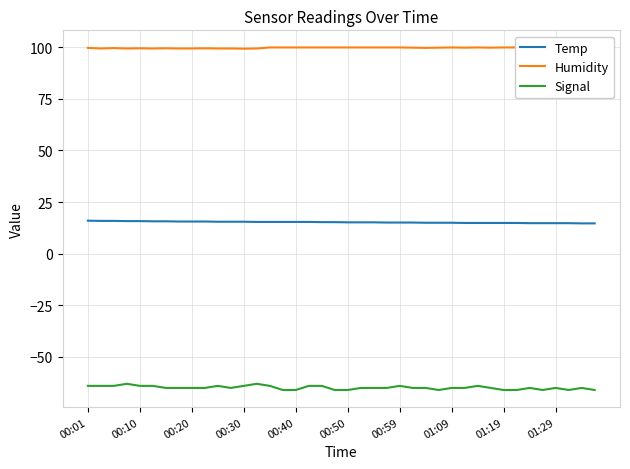

Does the chart have visible grid lines?

Yes